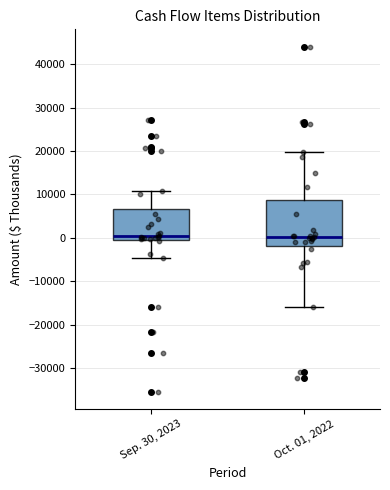

Reading left to right, read every box against the y-axis: the position of its median line, the range the box covers, and the ends of its whiskers. The values are not printed on the chart, so give them approximately, as read against the axis.

Sep. 30, 2023: median 0 (just above the box's lower edge), box 0 to 7000, whiskers -5000 to 11000
Oct. 01, 2022: median 0, box -2000 to 9000, whiskers -16000 to 20000